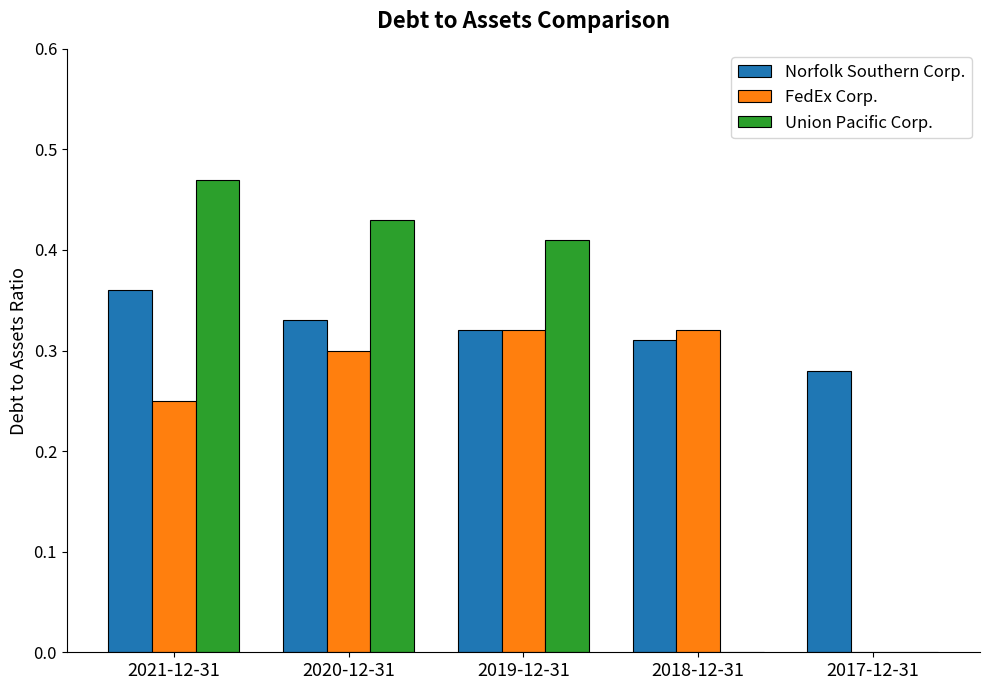

At which label does Union Pacific Corp. reach its peak?

2021-12-31